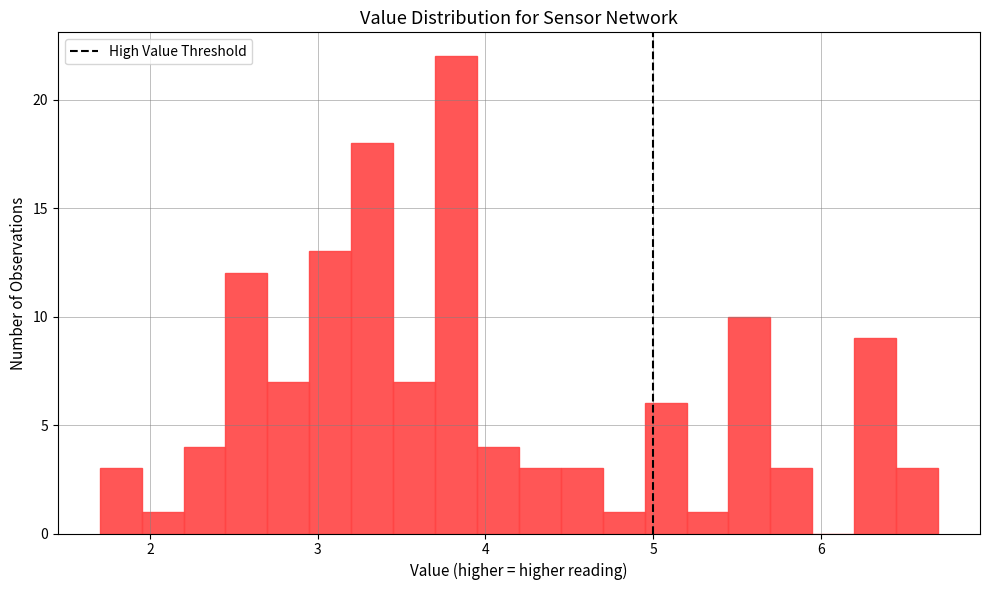

Read against the x-axis, roughly where is the centre of the tallest bar?

3.8